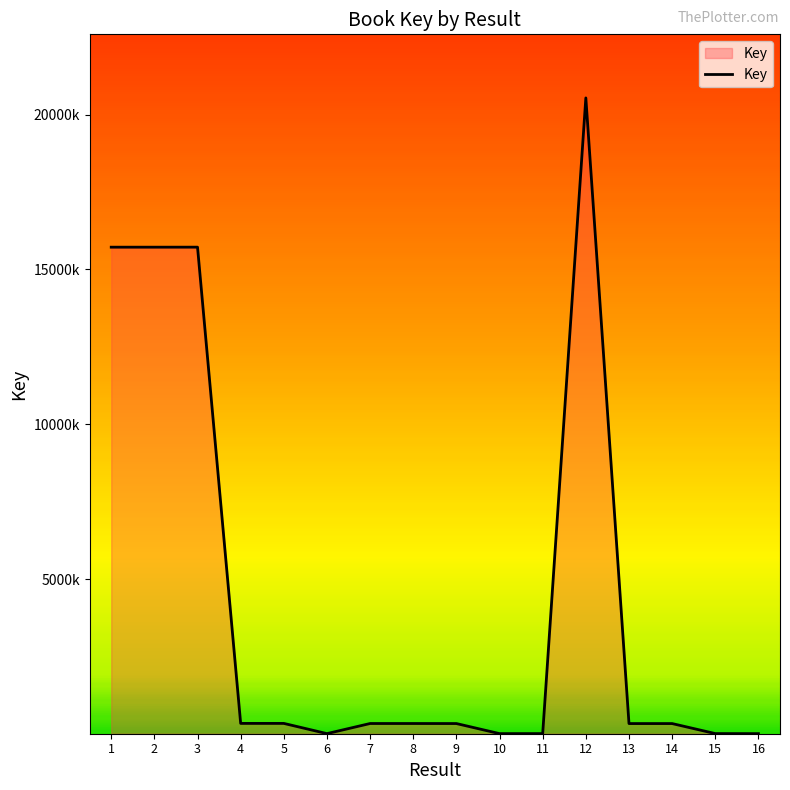

Is this an area chart (filled region under the line)?

Yes